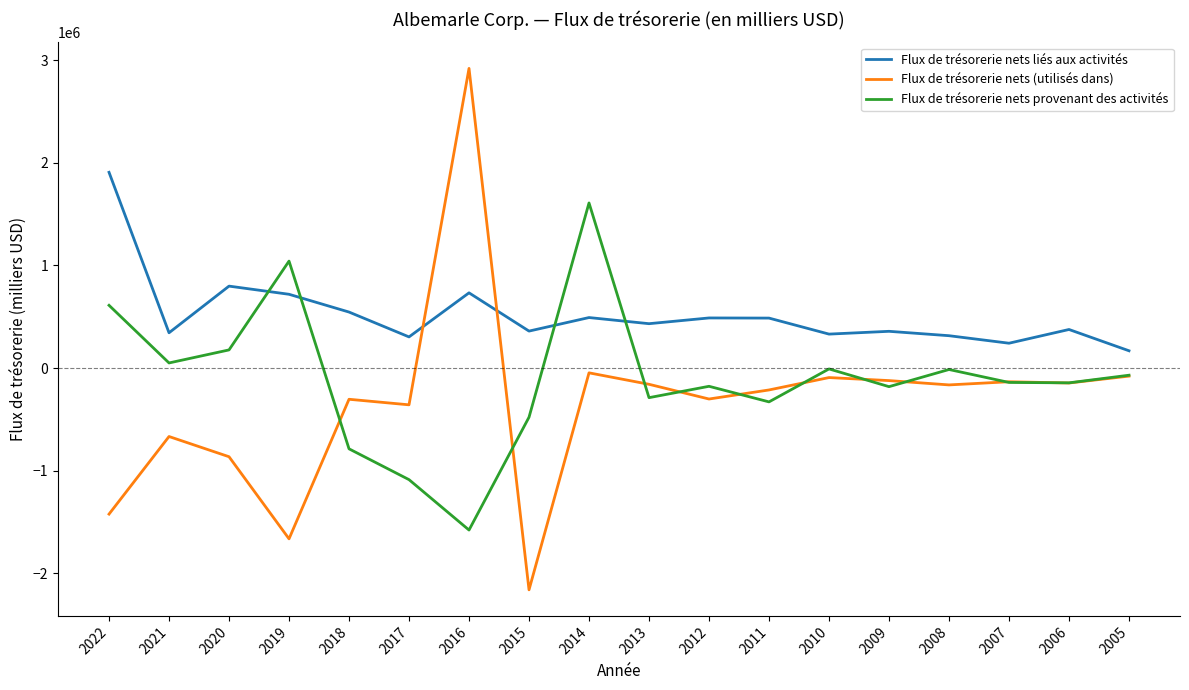

Is it true that Flux de trésorerie nets provenant des activités equals -180783 at 2009?

True